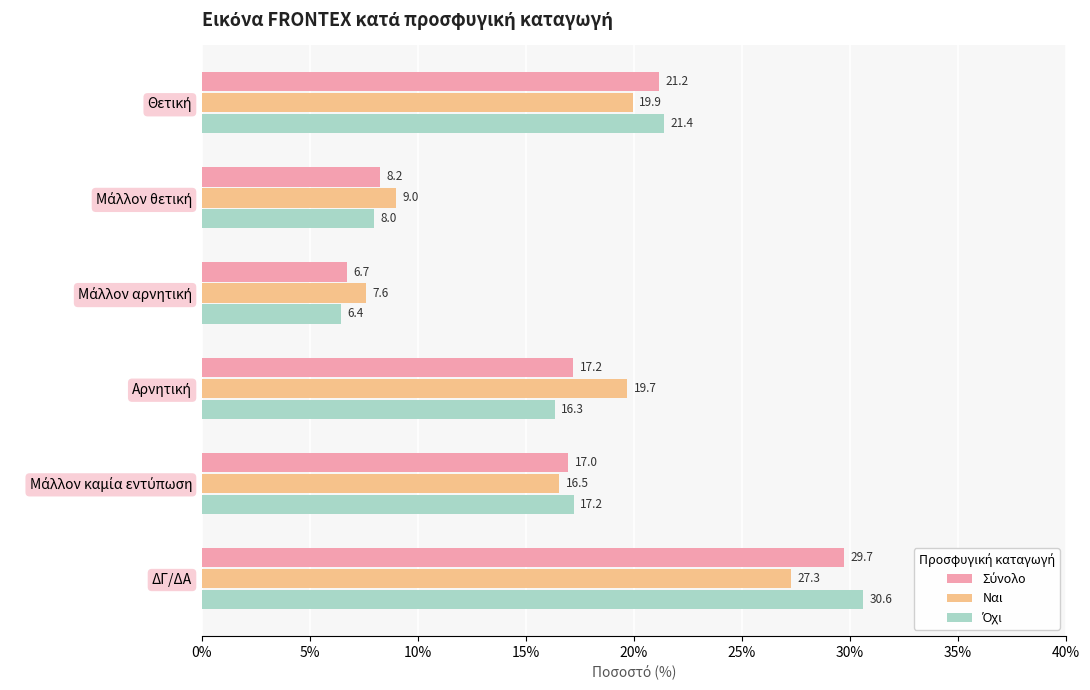

How many distinct data groups are displayed?

3